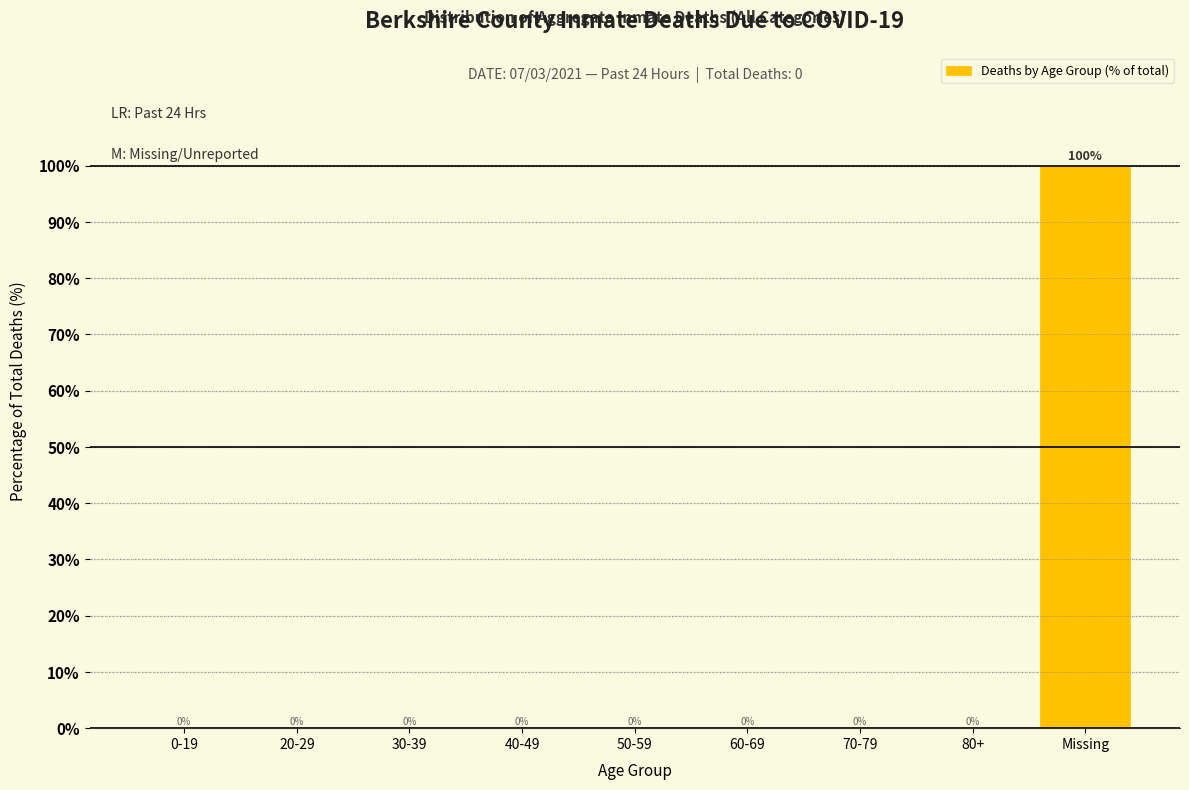

Reading left to right, extract all data points from this chart.

0-19=0	20-29=0	30-39=0	40-49=0	50-59=0	60-69=0	70-79=0	80+=0	Missing=100